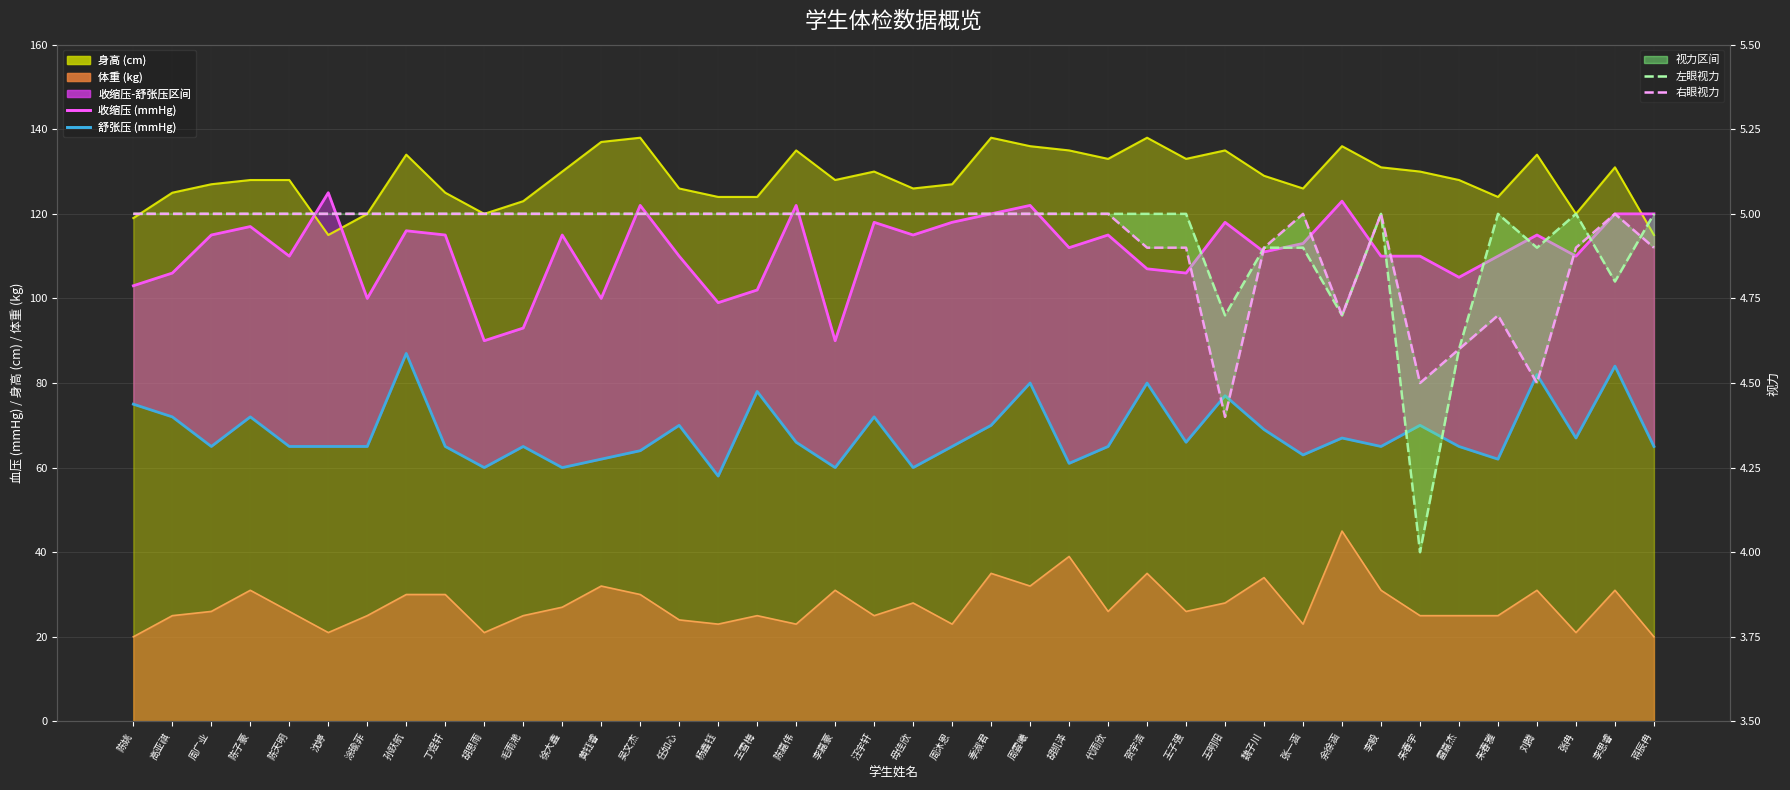

Reading left to right, extract all data points from this chart.

收缩压: 陈姚=103.0	高亚祺=106.0	周广业=115.0	陈子豪=117.0	陈天明=110.0	沈婷=125.0	涂瑜菲=100.0	孙跃航=116.0	丁煜轩=115.0	胡思雨=90.0	毛雨滟=93.0	徐大鑫=115.0	黄钰睿=100.0	吴文杰=122.0	任如心=110.0	杨鑫钰=99.0	王雪梅=102.0	陈嘉伟=122.0	李嘉豪=90.0	汪宇轩=118.0	母佳欣=115.0	周沐恩=118.0	季淑君=120.0	周雲曦=122.0	胡凯泽=112.0	代雨欣=115.0	贺宇浩=107.0	王子强=106.0	王明阳=118.0	魏子川=111.0	张一涵=113.0	余徐涵=123.0	李毅=110.0	朱春宇=110.0	雷嘉杰=105.0	朱春雅=110.0	刘腾=115.0	张冉=110.0	李思睿=120.0	蒋辰冉=120.0
舒张压: 陈姚=75.0	高亚祺=72.0	周广业=65.0	陈子豪=72.0	陈天明=65.0	沈婷=65.0	涂瑜菲=65.0	孙跃航=87.0	丁煜轩=65.0	胡思雨=60.0	毛雨滟=65.0	徐大鑫=60.0	黄钰睿=62.0	吴文杰=64.0	任如心=70.0	杨鑫钰=58.0	王雪梅=78.0	陈嘉伟=66.0	李嘉豪=60.0	汪宇轩=72.0	母佳欣=60.0	周沐恩=65.0	季淑君=70.0	周雲曦=80.0	胡凯泽=61.0	代雨欣=65.0	贺宇浩=80.0	王子强=66.0	王明阳=77.0	魏子川=69.0	张一涵=63.0	余徐涵=67.0	李毅=65.0	朱春宇=70.0	雷嘉杰=65.0	朱春雅=62.0	刘腾=82.0	张冉=67.0	李思睿=84.0	蒋辰冉=65.0
左眼视力: 陈姚=5.0	高亚祺=5.0	周广业=5.0	陈子豪=5.0	陈天明=5.0	沈婷=5.0	涂瑜菲=5.0	孙跃航=5.0	丁煜轩=5.0	胡思雨=5.0	毛雨滟=5.0	徐大鑫=5.0	黄钰睿=5.0	吴文杰=5.0	任如心=5.0	杨鑫钰=5.0	王雪梅=5.0	陈嘉伟=5.0	李嘉豪=5.0	汪宇轩=5.0	母佳欣=5.0	周沐恩=5.0	季淑君=5.0	周雲曦=5.0	胡凯泽=5.0	代雨欣=5.0	贺宇浩=5.0	王子强=5.0	王明阳=4.7	魏子川=4.9	张一涵=4.9	余徐涵=4.7	李毅=5.0	朱春宇=4.0	雷嘉杰=4.6	朱春雅=5.0	刘腾=4.9	张冉=5.0	李思睿=4.8	蒋辰冉=5.0
右眼视力: 陈姚=5.0	高亚祺=5.0	周广业=5.0	陈子豪=5.0	陈天明=5.0	沈婷=5.0	涂瑜菲=5.0	孙跃航=5.0	丁煜轩=5.0	胡思雨=5.0	毛雨滟=5.0	徐大鑫=5.0	黄钰睿=5.0	吴文杰=5.0	任如心=5.0	杨鑫钰=5.0	王雪梅=5.0	陈嘉伟=5.0	李嘉豪=5.0	汪宇轩=5.0	母佳欣=5.0	周沐恩=5.0	季淑君=5.0	周雲曦=5.0	胡凯泽=5.0	代雨欣=5.0	贺宇浩=4.9	王子强=4.9	王明阳=4.4	魏子川=4.9	张一涵=5.0	余徐涵=4.7	李毅=5.0	朱春宇=4.5	雷嘉杰=4.6	朱春雅=4.7	刘腾=4.5	张冉=4.9	李思睿=5.0	蒋辰冉=4.9